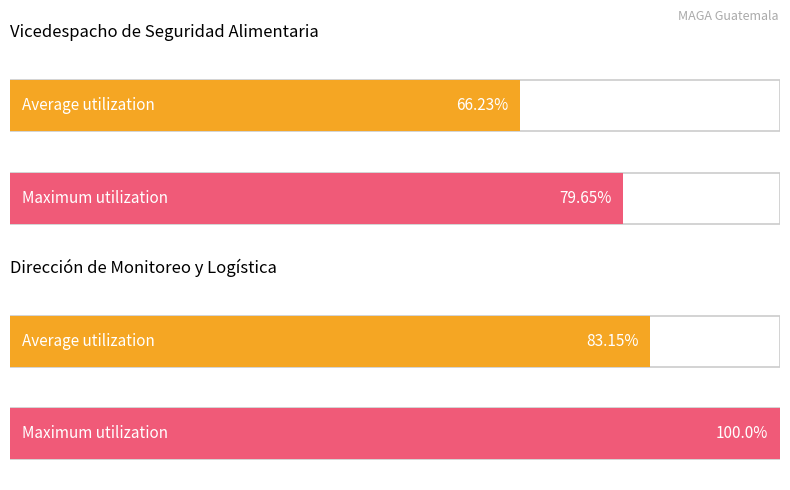

Rank the categories by Maximum utilization value from highest to lowest.

DIRECCIÓN DE MONITOREO Y LOGÍSTICA, VICEDESPACHO DE SEGURIDAD ALIMENTARIA